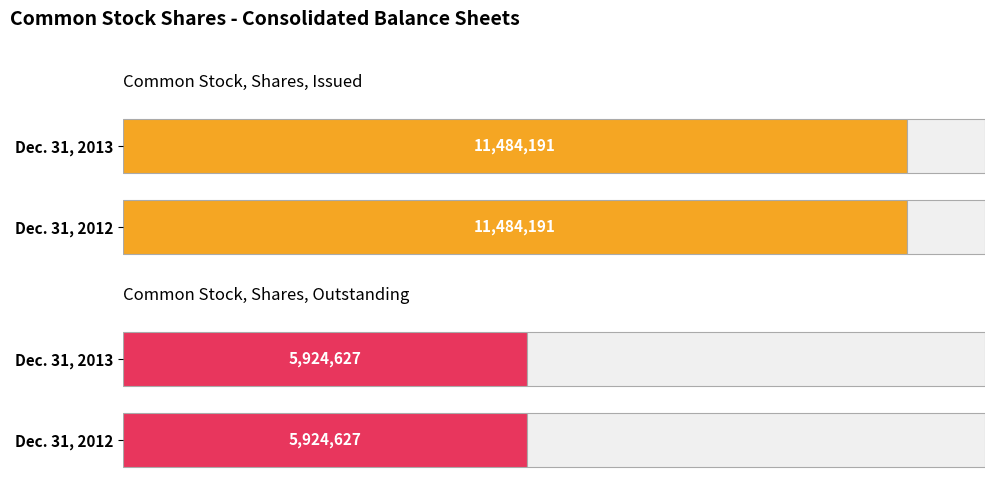

The value of Dec. 31, 2013 at Common Stock, Shares, Issued is 3289626. True or false?

False